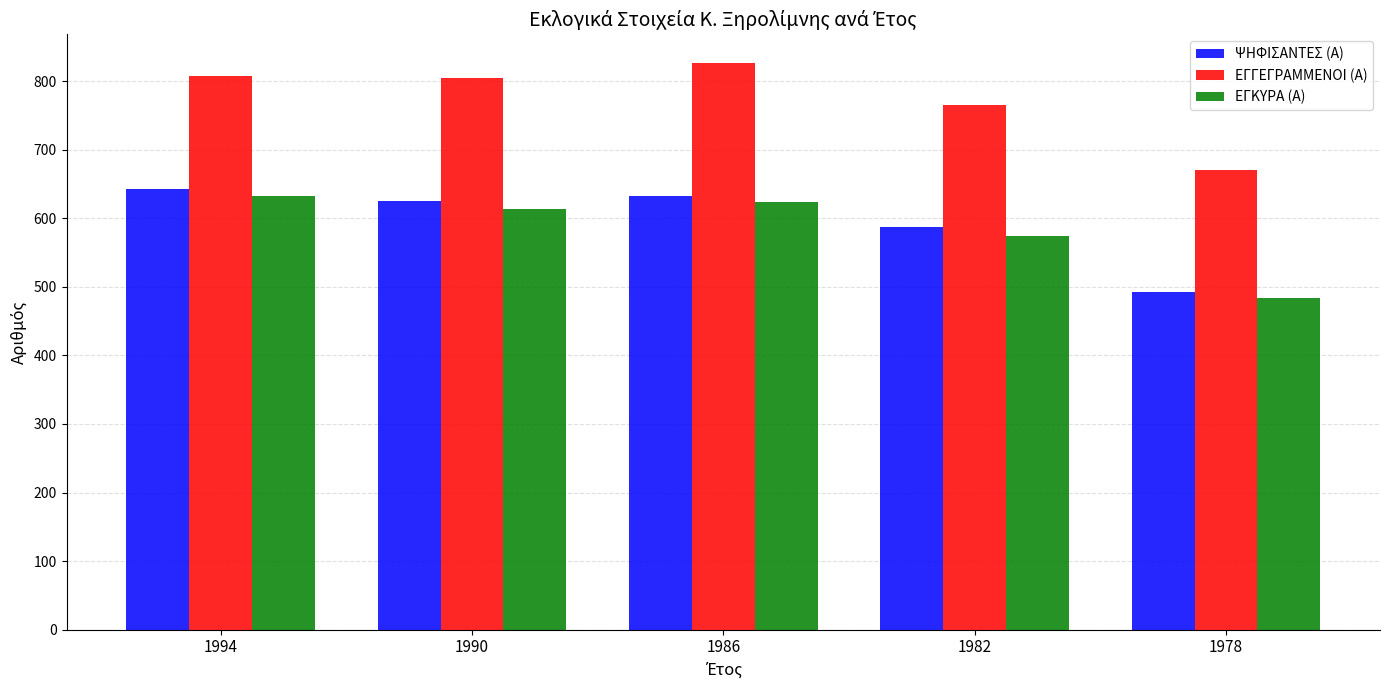

What is the sum of the ΕΓΚΥΡΑ (Α) values at 1982 and 1994?

1206